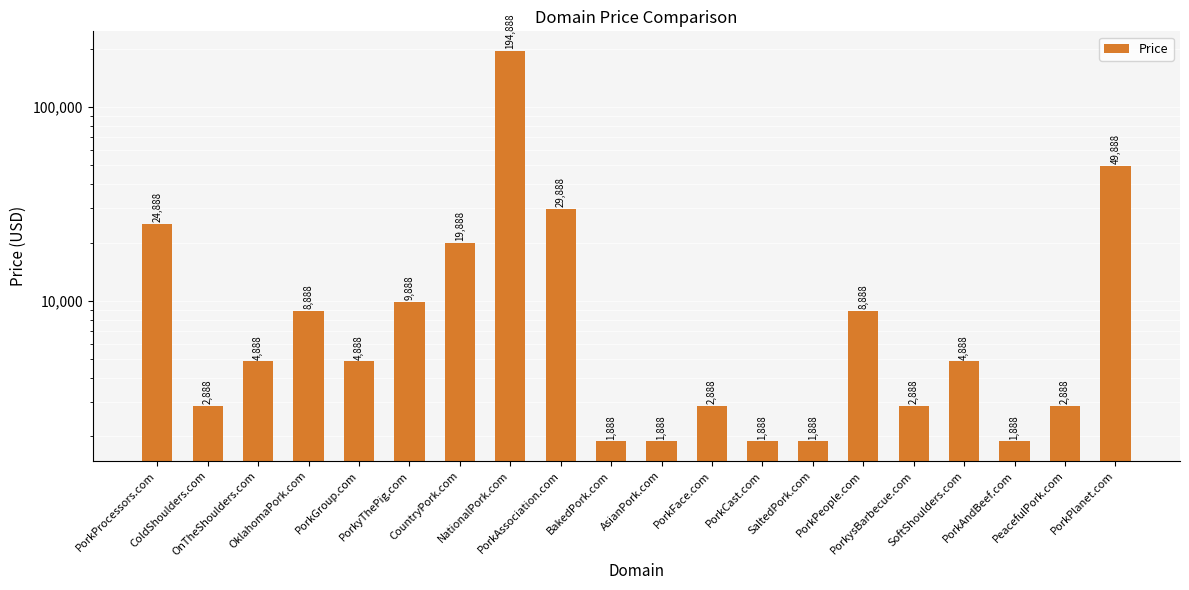

Where does the data first go above 4888?

PorkProcessors.com